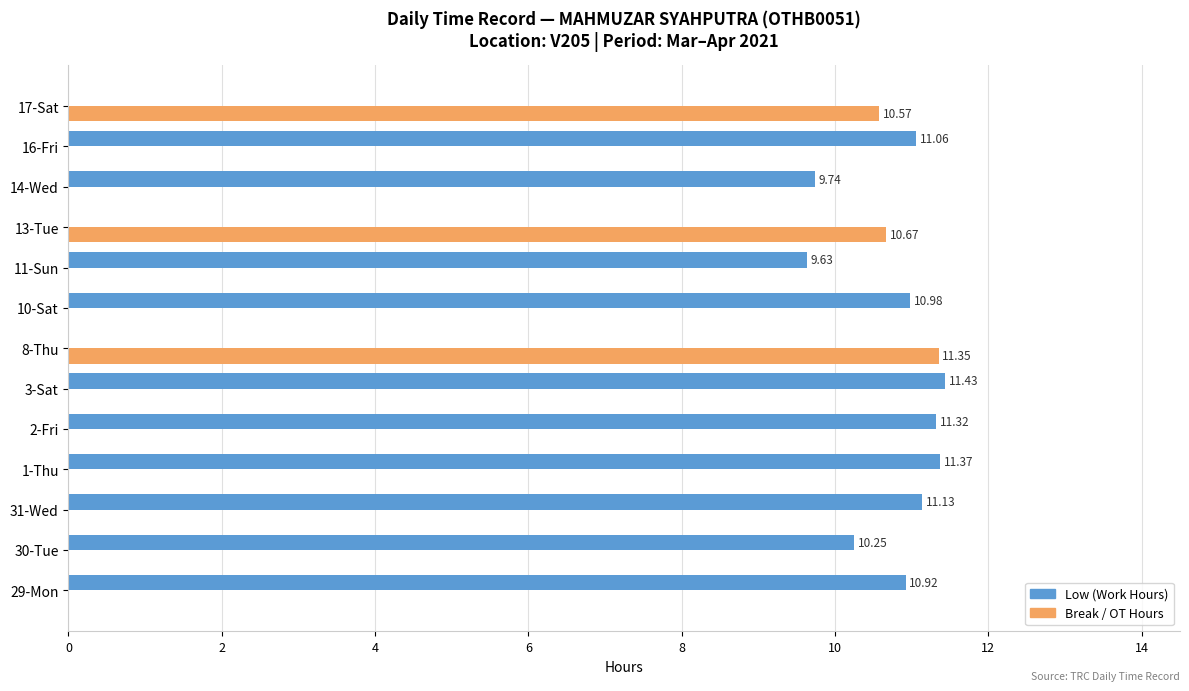

Between 31-Wed and 1-Thu, which series saw the biggest shift?

Low (Work Hours)